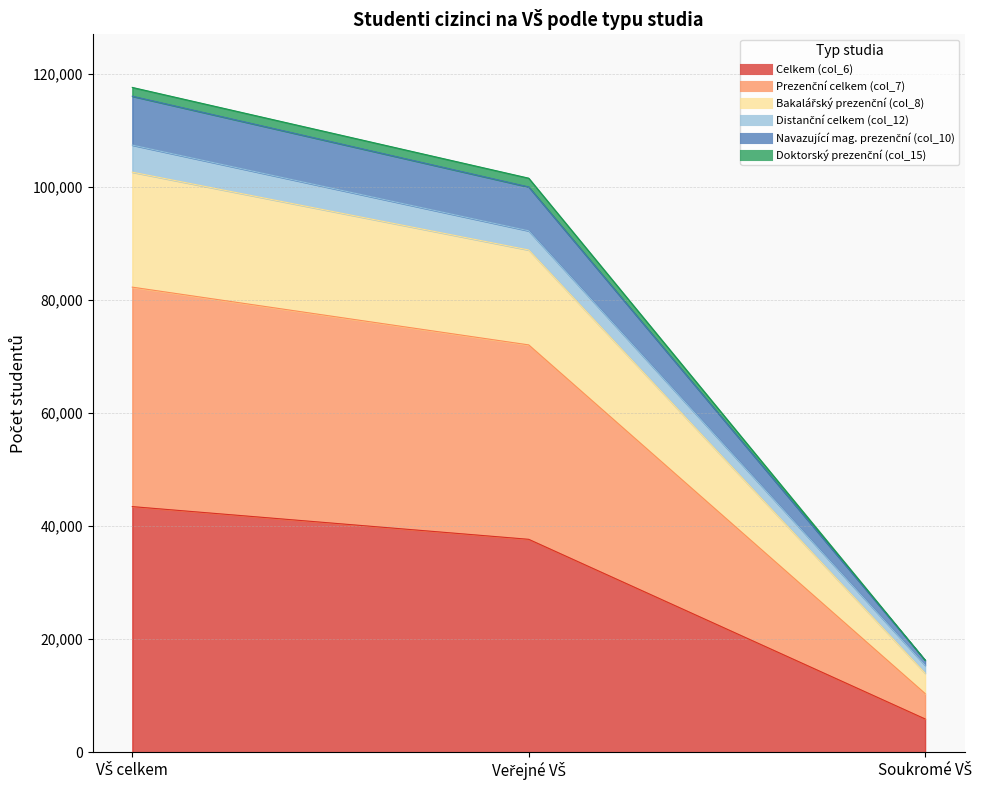

Does the chart display data point markers on the line(s)?

No